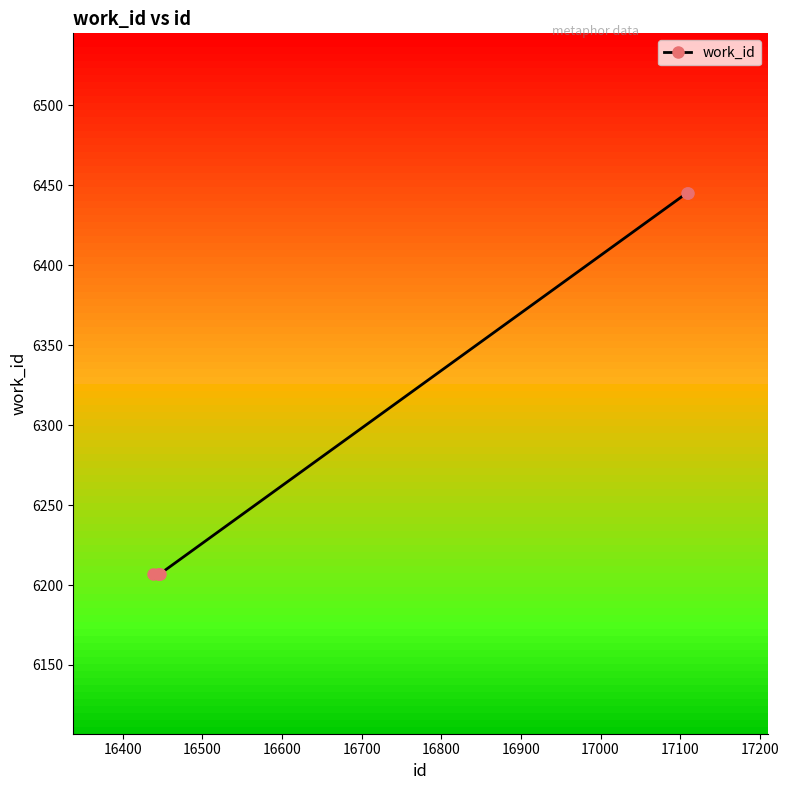

What is the value of the 6th point from the left?

6445